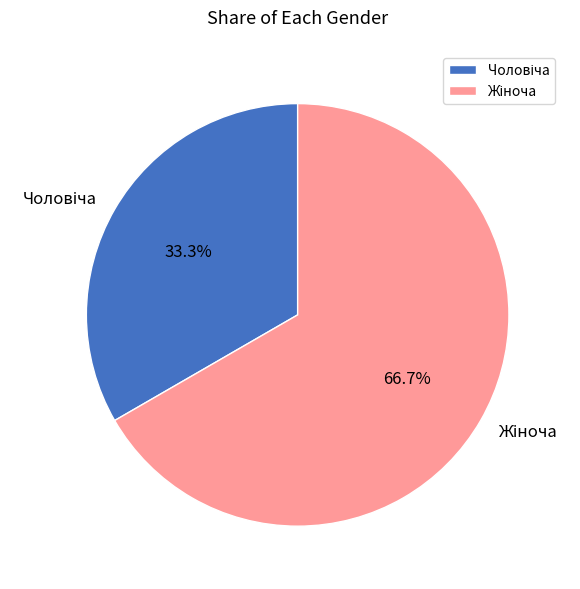

Does any single category account for the majority?

Yes